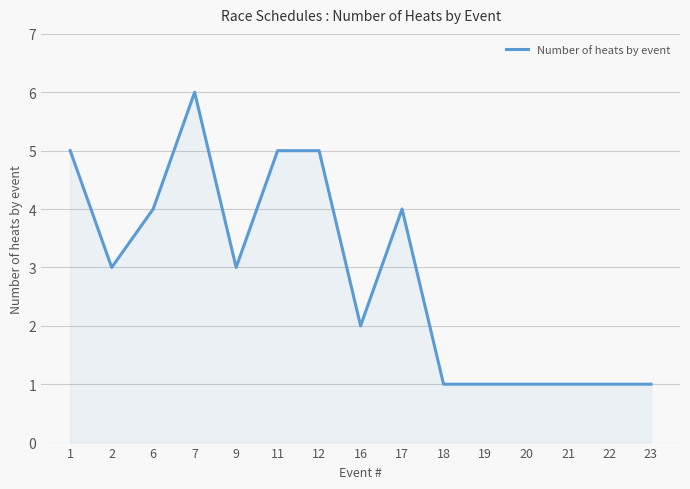

Reading right to left, what are all the values shown in this chart?

1	1	1	1	1	1	4	2	5	5	3	6	4	3	5